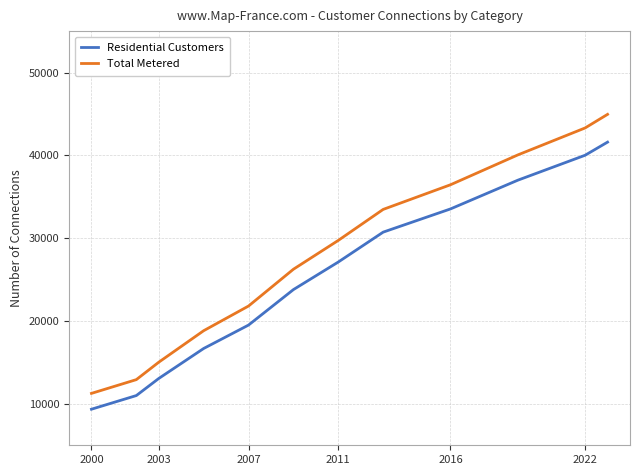

True or false: Residential Customers and Total Metered intersect in this chart.

False